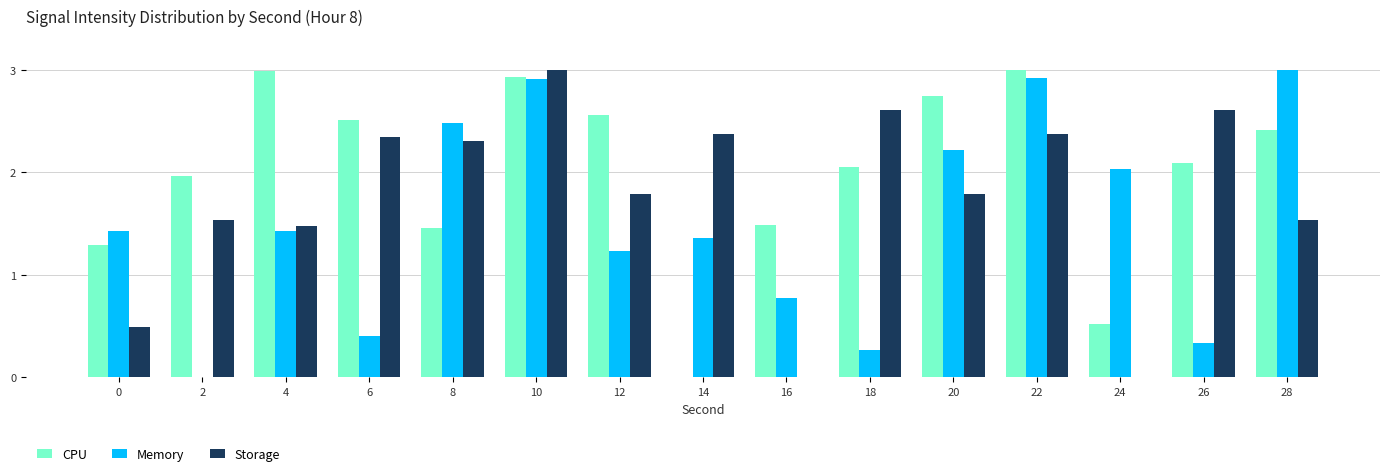

What are all the series names shown in the legend?

CPU, Memory, Storage